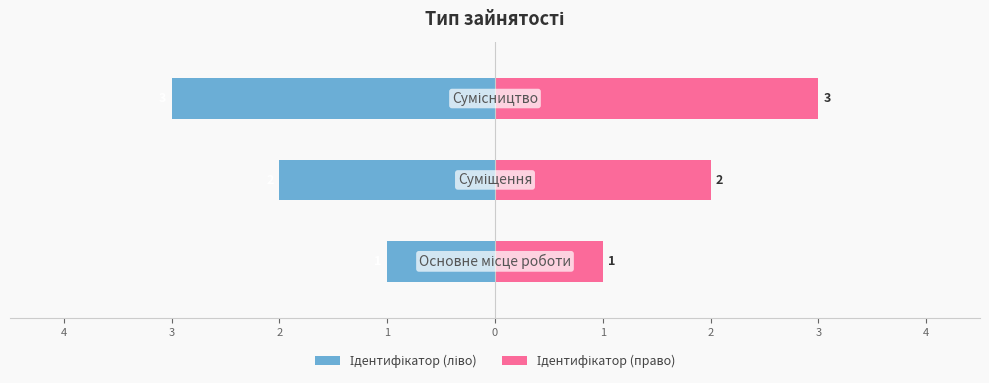

What is the average value of the Ідентифікатор (право) series?

2